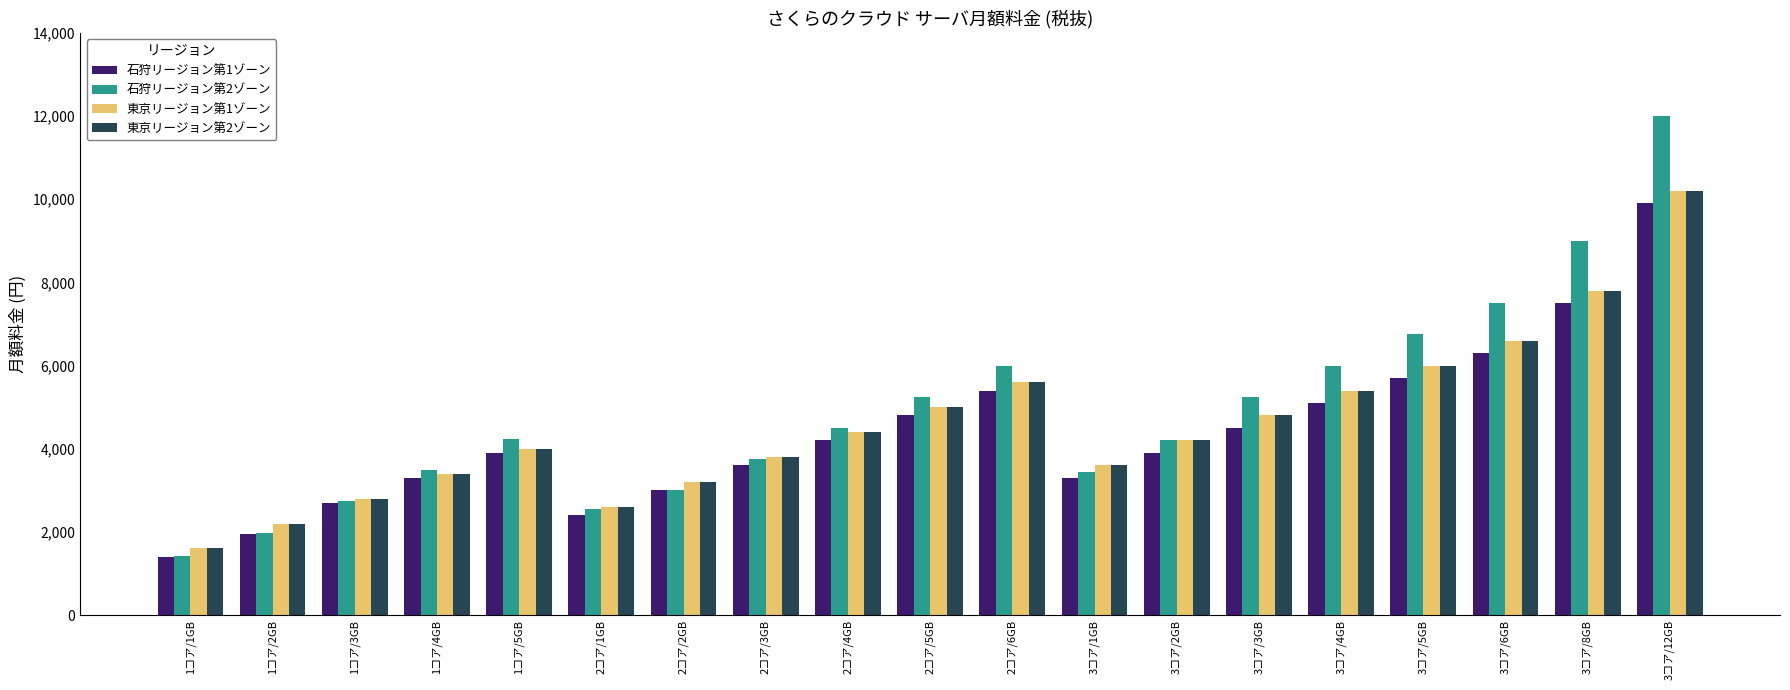

What is the difference between the second highest and second lowest values in the 石狩リージョン第2ゾーン series?

7019